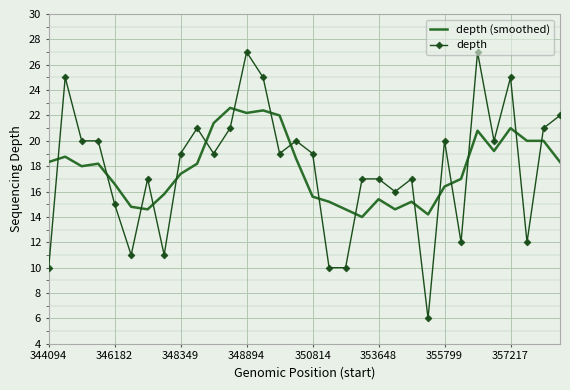

Rank the series by their maximum value, from highest to lowest.

depth, depth (smoothed)